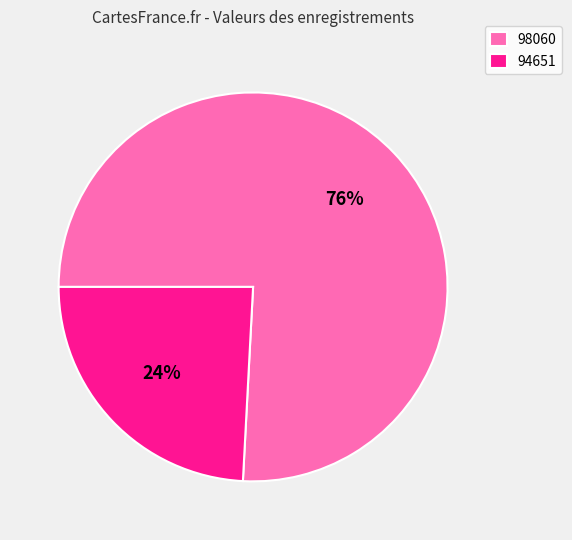

True or false: 98060 accounts for 76% of the total.

True